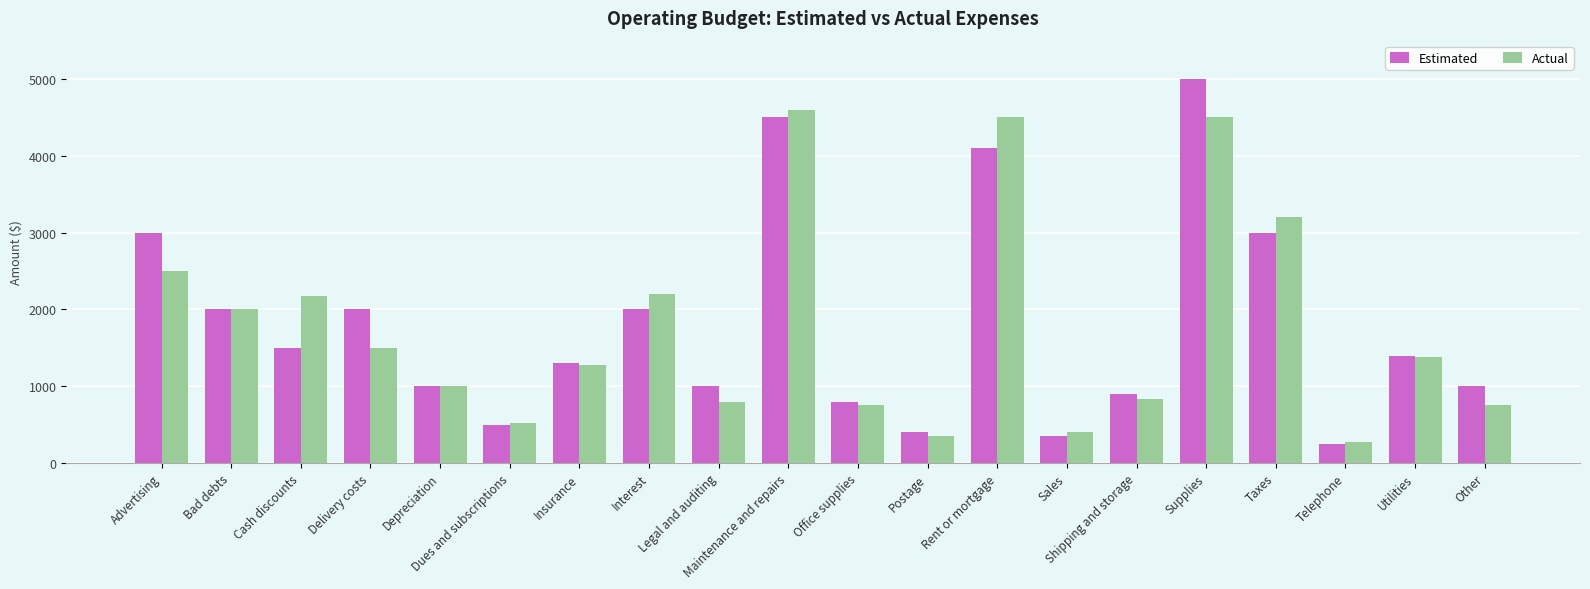

How many categories are shown in the chart?

20